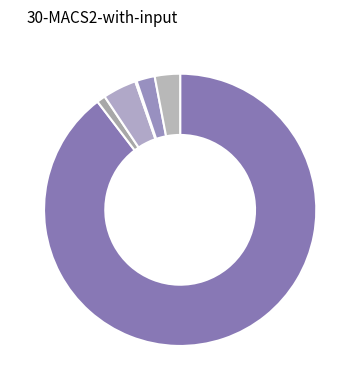

Which category has the smallest portion of the pie?

死亡抚恤